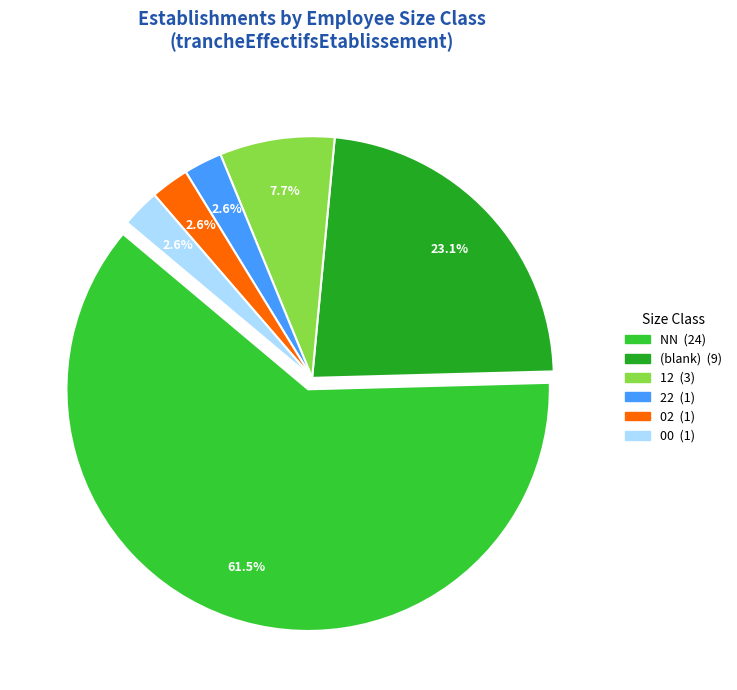

Is there any slice that represents more than half of the pie?

Yes